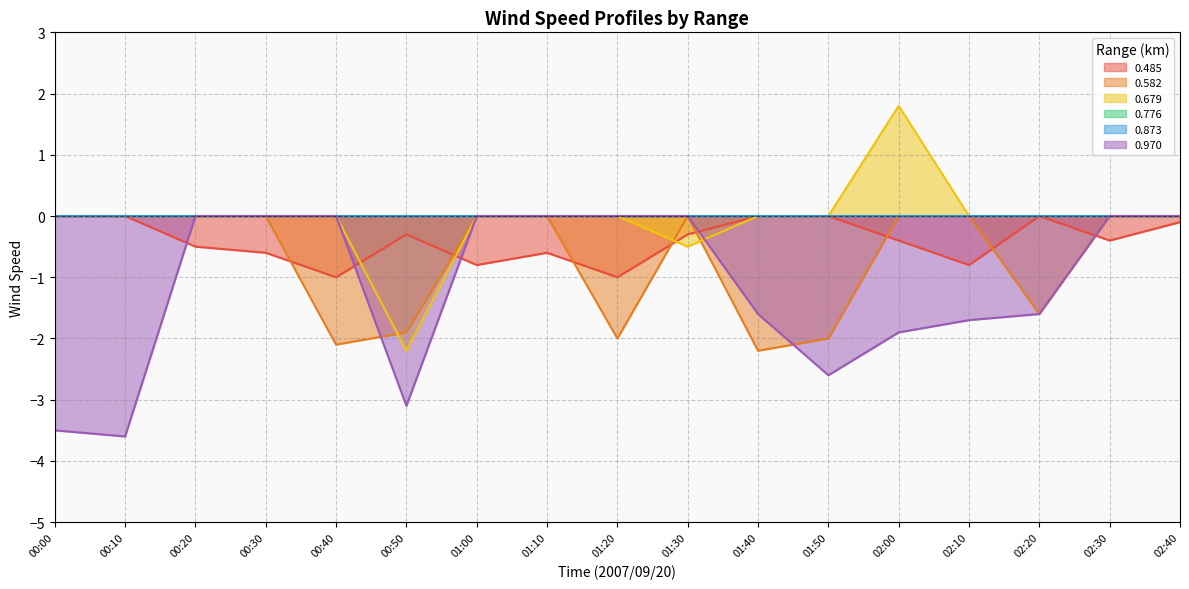

Which series has the widest spread of values?

0.679